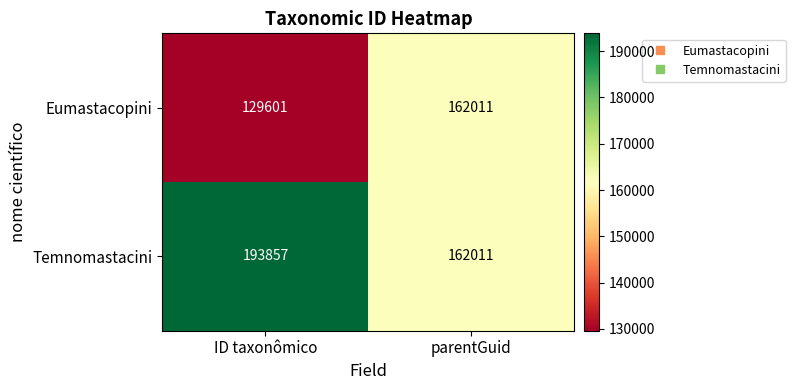

What is the sum of all Eumastacopini values?

291612